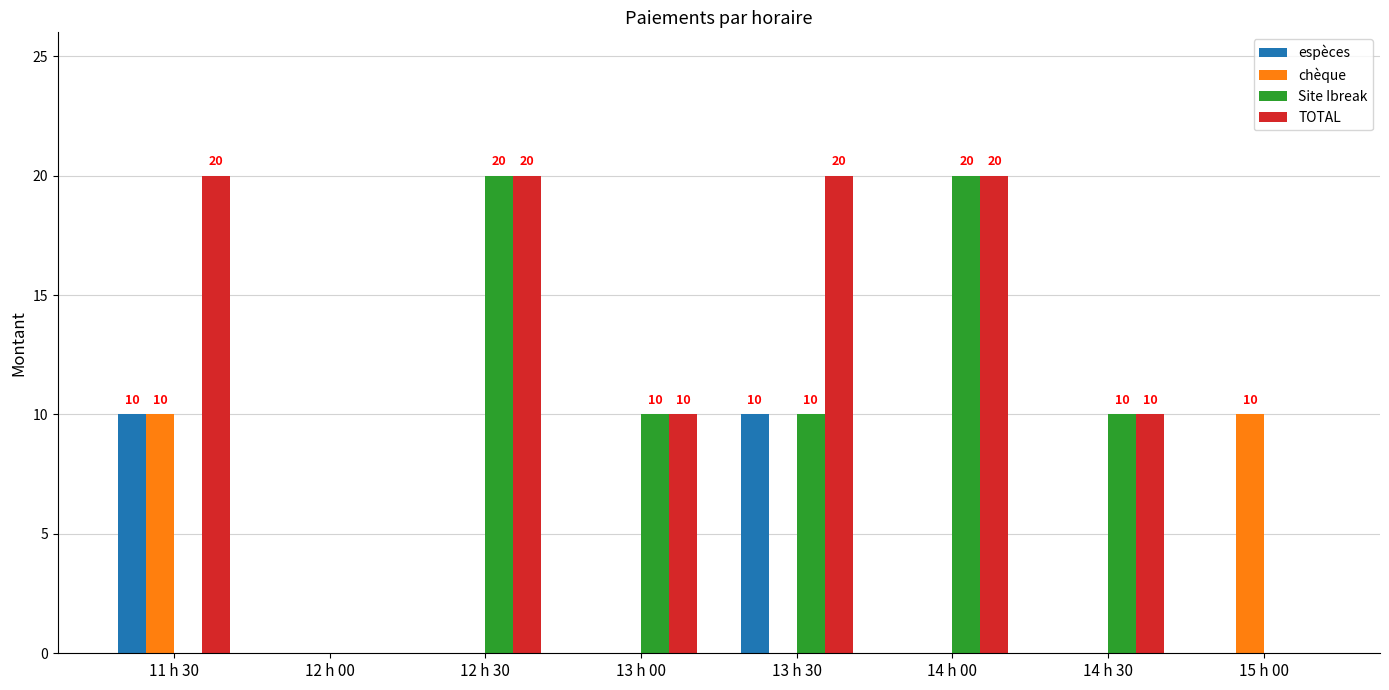

Which series has the largest total across all categories?

TOTAL